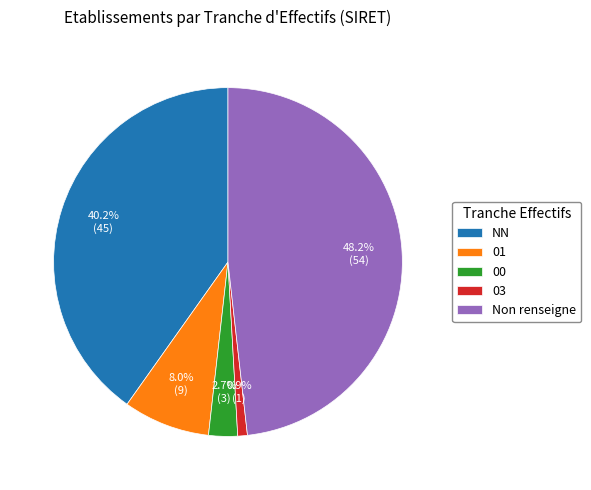

To the nearest percent, what is the difference between the largest and smallest slice percentages?

47%